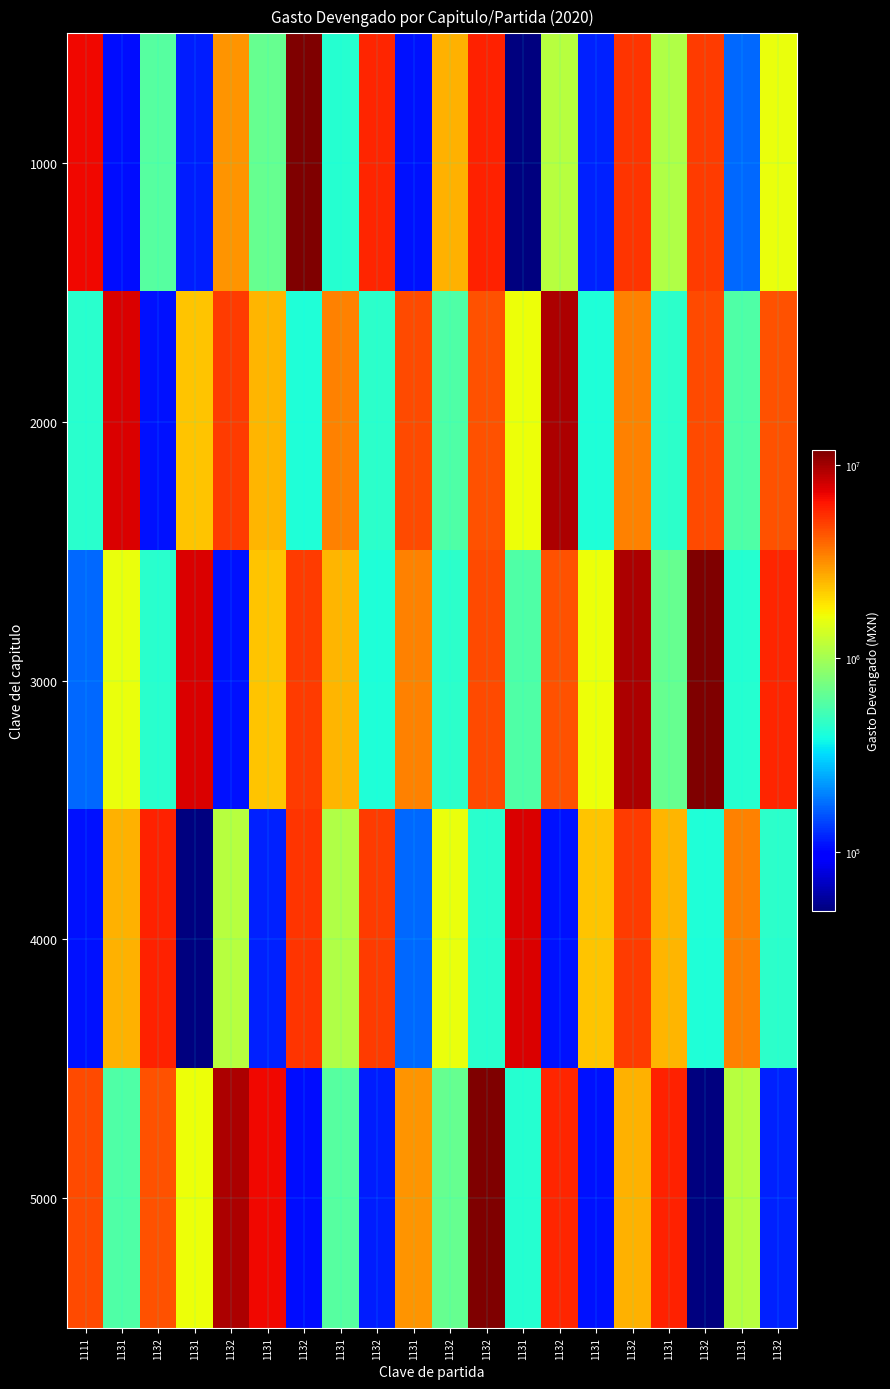

Reading right to left, what are all the values shown in this chart?

1000: 1132=1618931.9	1131=175468.2	1132=5066847.6	1131=1098058.1	1132=5347334.9	1131=117596.7	1132=1135141.5	1131=49766.5	1132=5937279.5	1132=2585227.5	1131=108858.2	1132=5787624.3	1131=431697.8	1132=11868022.3	1131=669828.8	1132=3051107.5	1131=116951.0	1132=607022.2	1131=105934.8	1111=6829274.6
2000: 1132=4489790.3	1131=581935.7	1132=4677283.9	1131=451785.7	1132=3402978.6	1131=416084.5	1132=9446469.9	1131=1648285.5	1132=4489790.3	1132=581935.7	1131=4677283.9	1132=451785.7	1131=3402978.6	1132=416084.5	1131=2539413.9	1132=5054333.6	1131=2306932.5	1132=108859.2	1131=7698635.9	1111=445961.7
3000: 1132=5787624.3	1131=431697.8	1132=11868022.3	1131=669828.8	1132=9446469.9	1131=1648285.5	1132=4489790.3	1131=581935.7	1132=4677283.9	1132=451785.7	1131=3402978.6	1132=416084.5	1131=2539413.9	1132=5054333.6	1131=2306932.5	1132=108859.2	1131=7698635.9	1132=445961.7	1131=1618931.9	1111=175468.2
4000: 1132=451785.7	1131=3402978.6	1132=416084.5	1131=2539413.9	1132=5054333.6	1131=2306932.5	1132=108859.2	1131=7698635.9	1132=445961.7	1132=1618931.9	1131=175468.2	1132=5066847.6	1131=1098058.1	1132=5347334.9	1131=117596.7	1132=1135141.5	1131=49766.5	1132=5937279.5	1131=2585227.5	1111=108858.2
5000: 1132=117596.7	1131=1135141.5	1132=49766.5	1131=5937279.5	1132=2585227.5	1131=108858.2	1132=5787624.3	1131=431697.8	1132=11868022.3	1132=669828.8	1131=3051107.5	1132=116951.0	1131=607022.2	1132=105934.8	1131=6829274.6	1132=9446469.9	1131=1648285.5	1132=4489790.3	1131=581935.7	1111=4677283.9